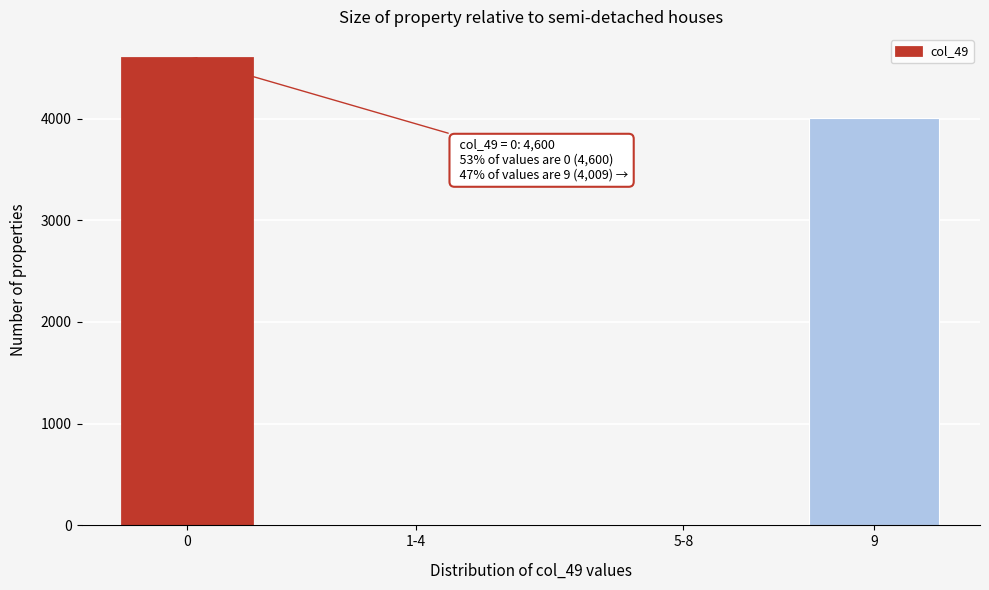

Reading left to right, transcribe all the data shown in this chart.

0=4600	1-4=0	5-8=0	9=4009